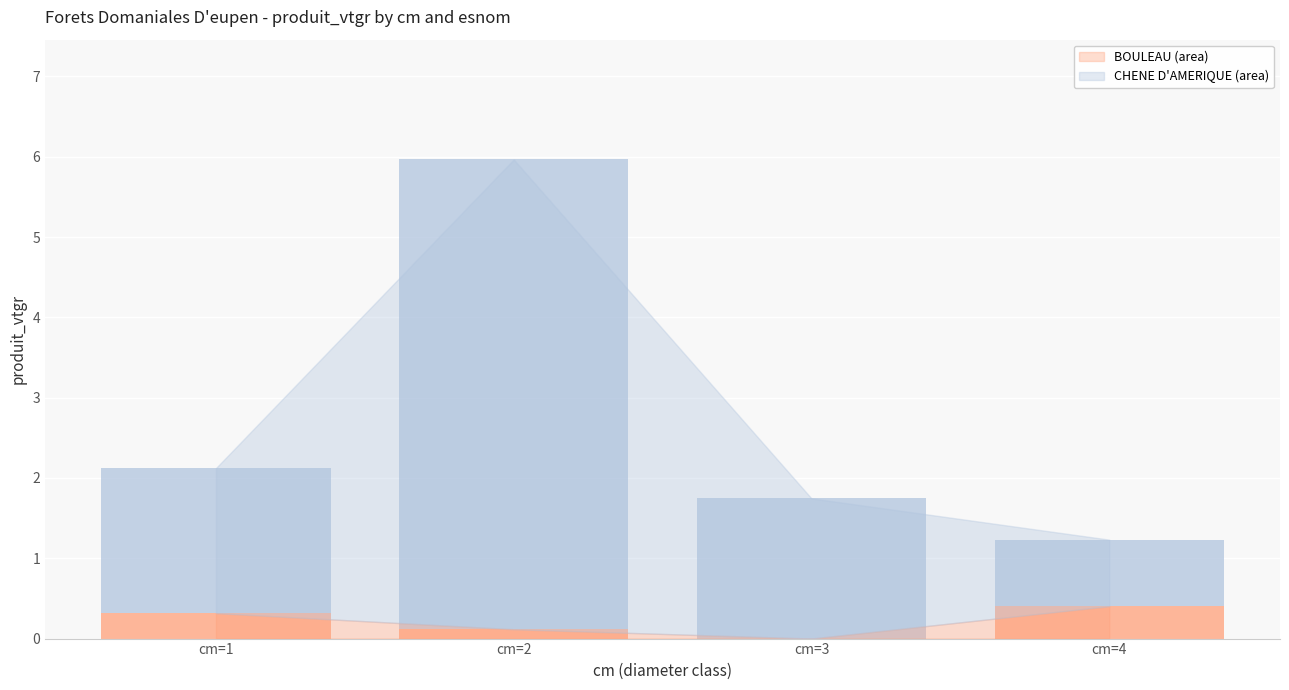

At which category is the sum across all series the highest?

cm=2